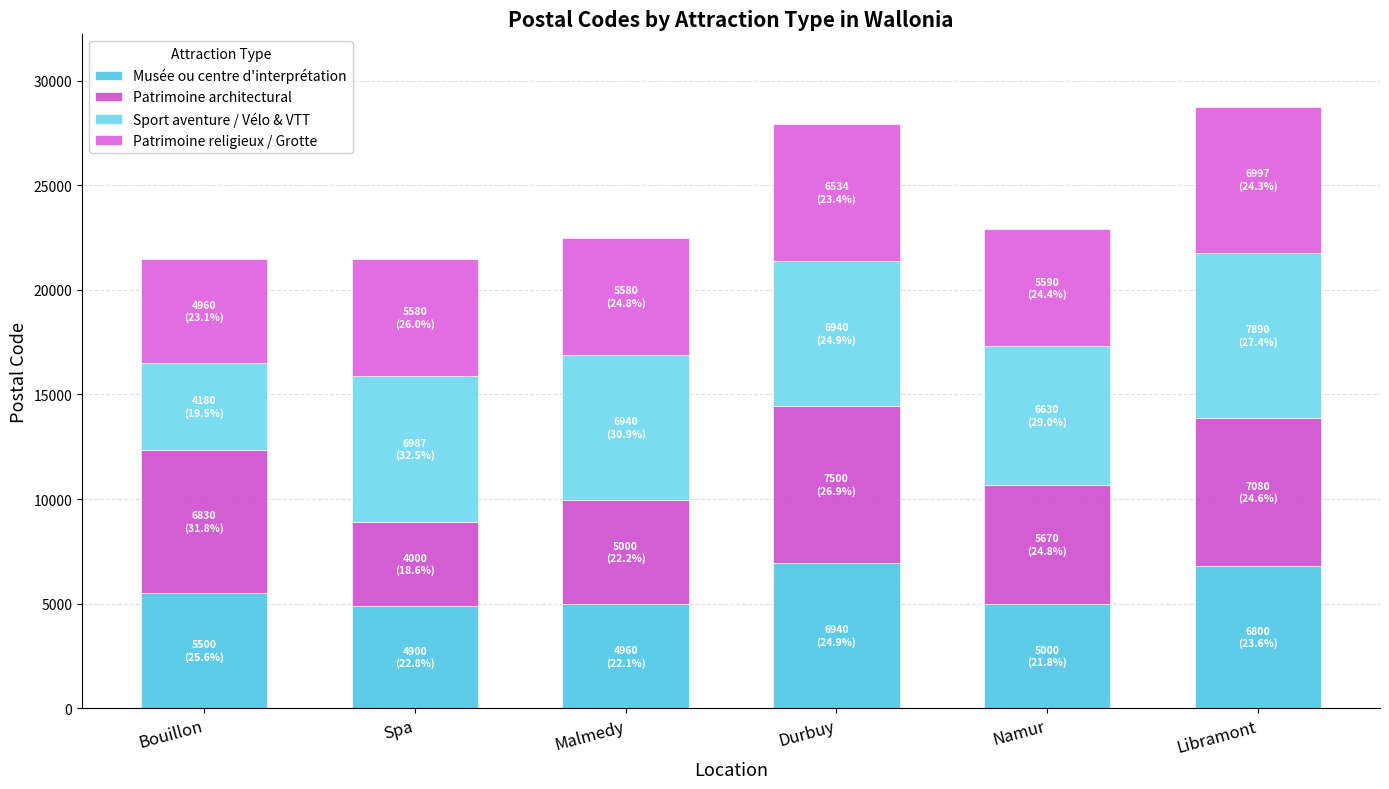

At how many categories does at least one series exceed 5019?

6